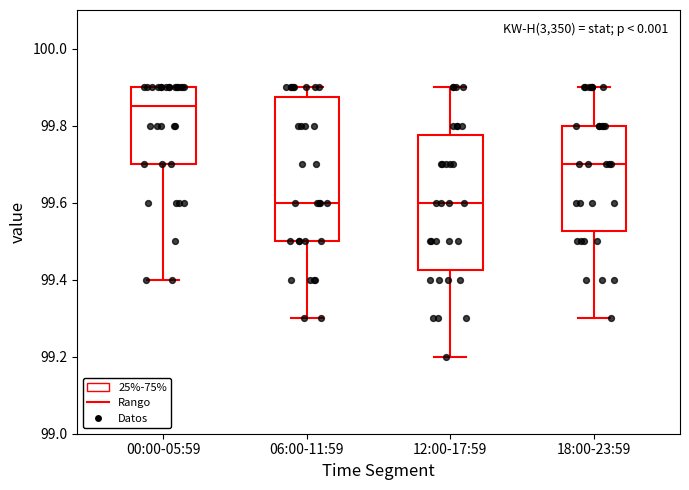

Reading left to right, read every box against the y-axis: the position of its median line, the range the box covers, and the ends of its whiskers. The values are not printed on the chart, so give them approximately, as read against the axis.

00:00-05:59: median 99.86, box 99.70 to 99.90, whiskers 99.40 to 99.90
06:00-11:59: median 99.60, box 99.50 to 99.88, whiskers 99.30 to 99.90
12:00-17:59: median 99.60, box 99.42 to 99.78, whiskers 99.20 to 99.90
18:00-23:59: median 99.70, box 99.52 to 99.80, whiskers 99.30 to 99.90